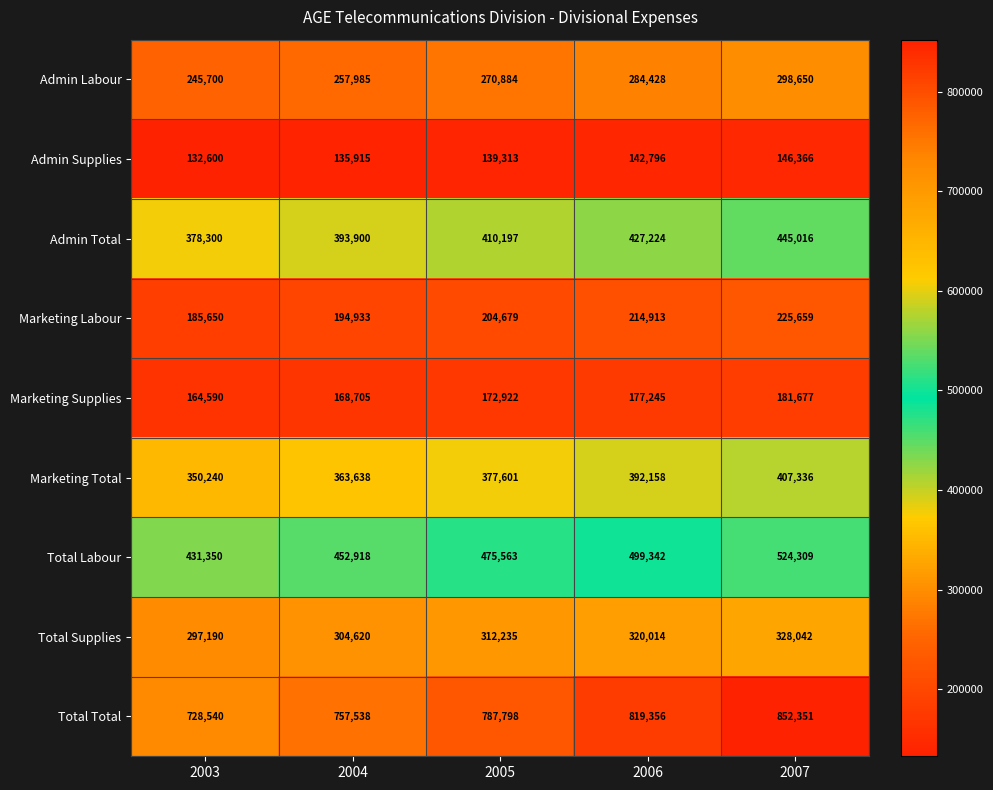

Count the number of categories in the chart.

5